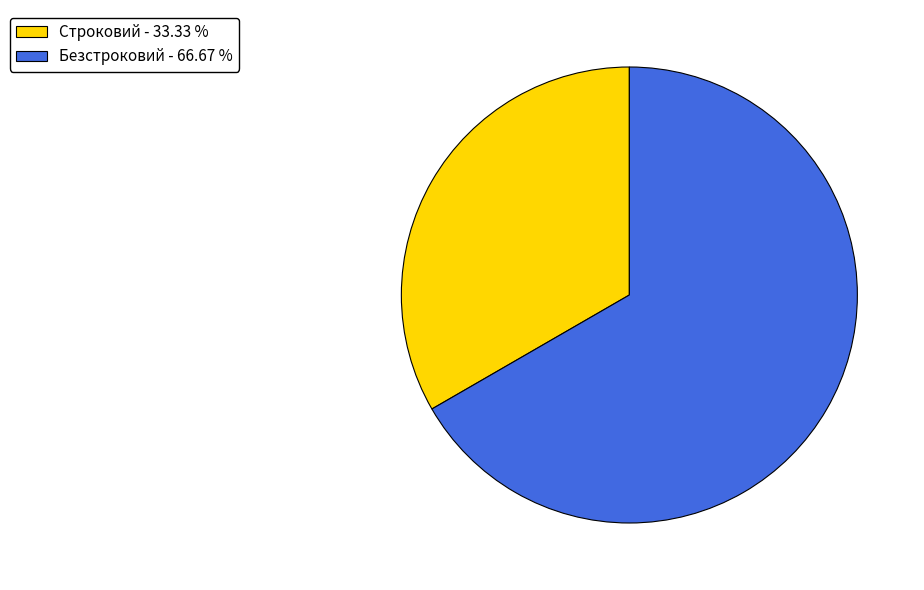

What is the majority slice?

Безстроковий